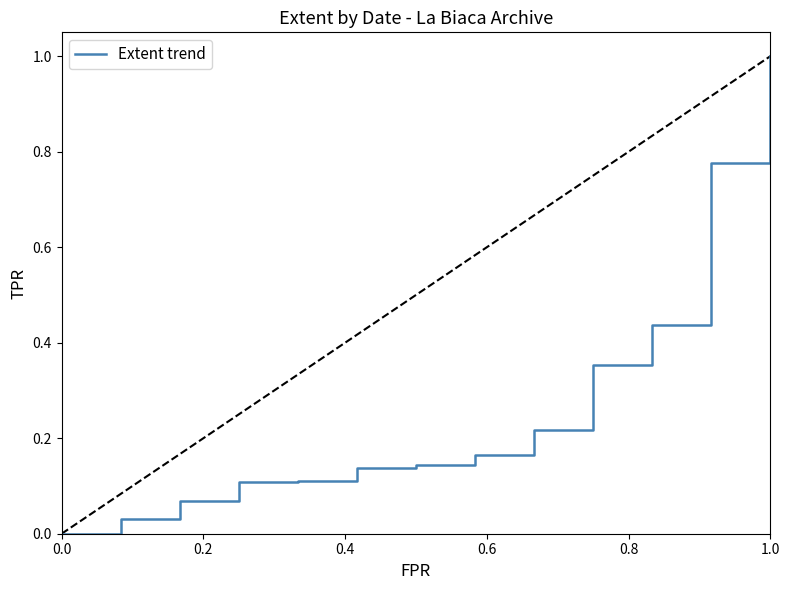

What is the maximum value shown in the chart?

1.0